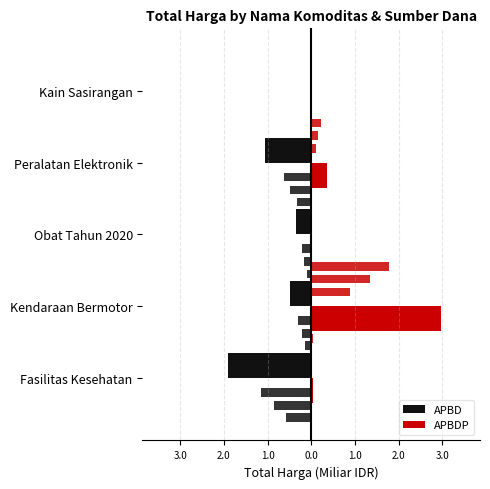

What is the average value of the APBD series?

-0.8